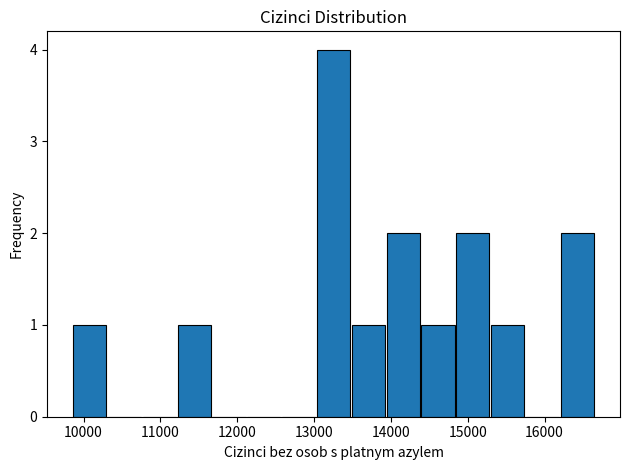

Over which range of the x-axis is the bar tallest?

13000 to 13500